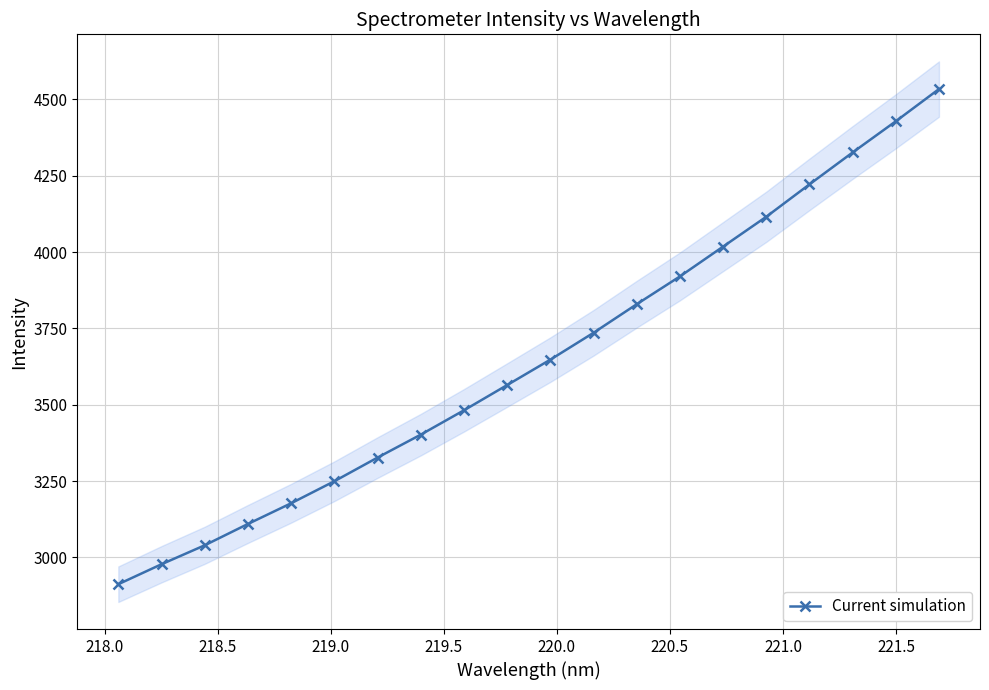

What is the minimum value for Current simulation?

2912.4